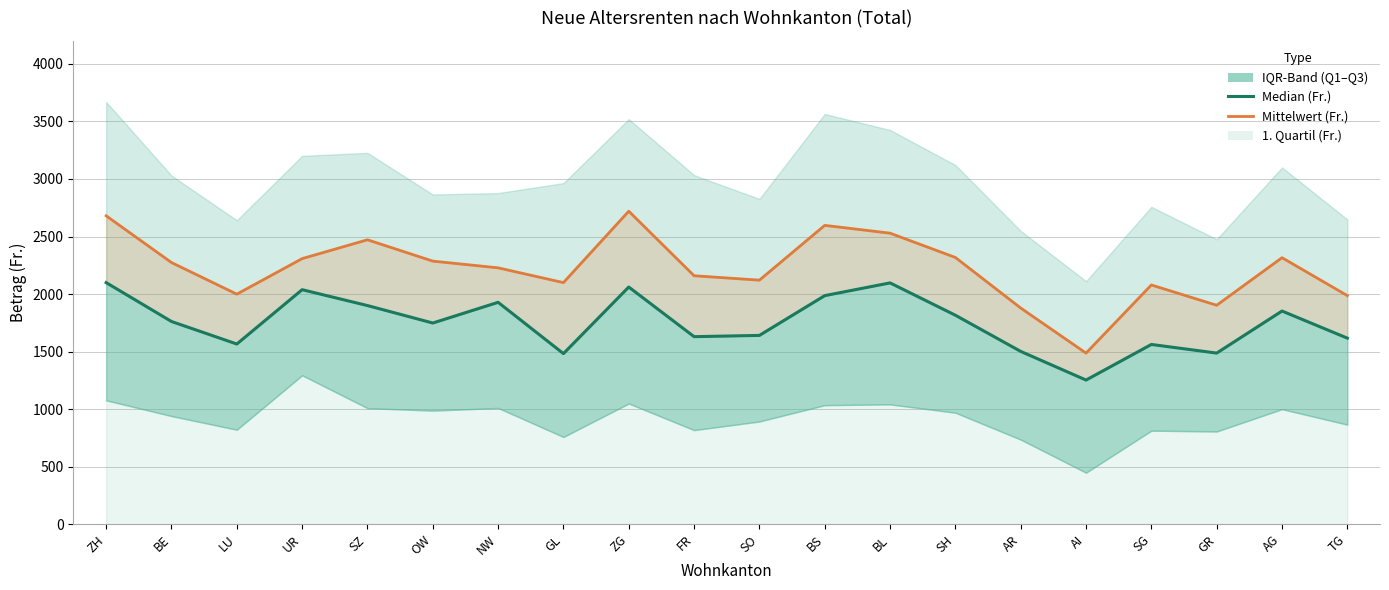

What is the average value?

2221.9